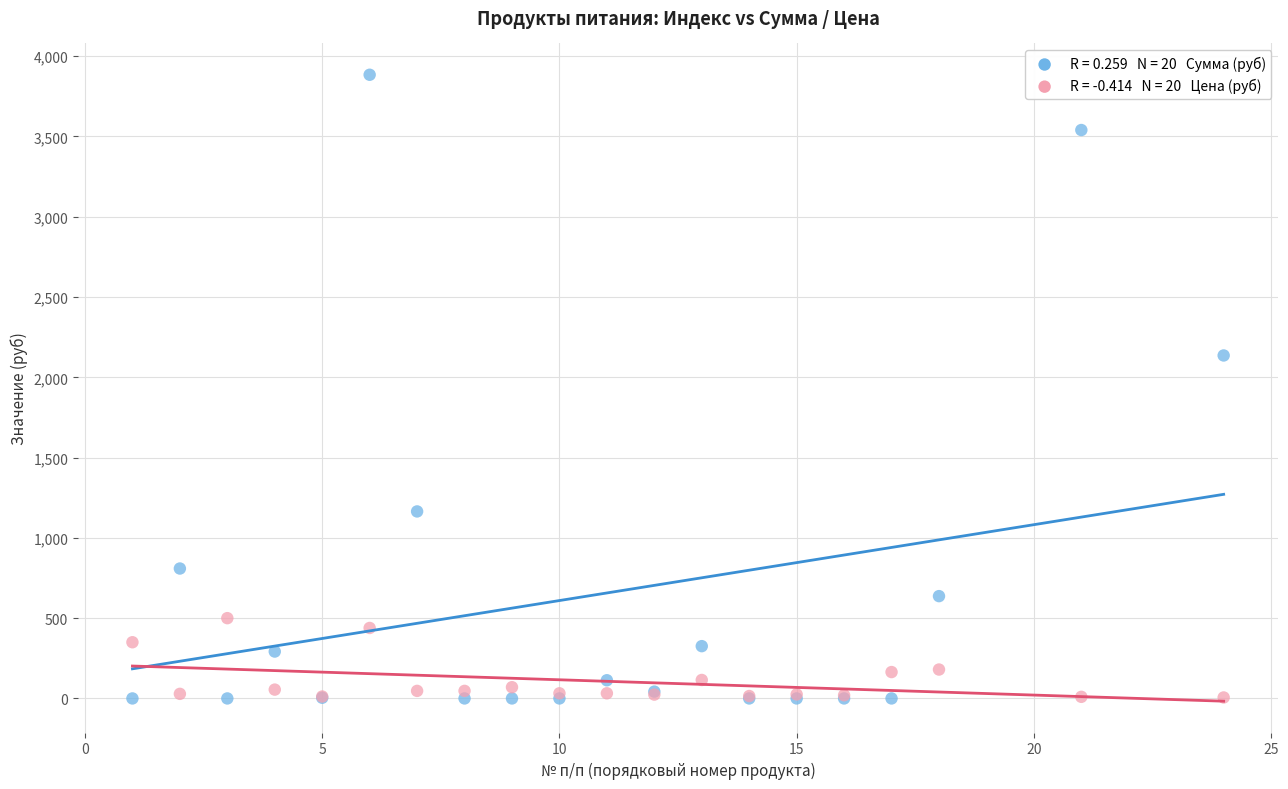

Across all series, what Y value is closest to 1942?

2136.0